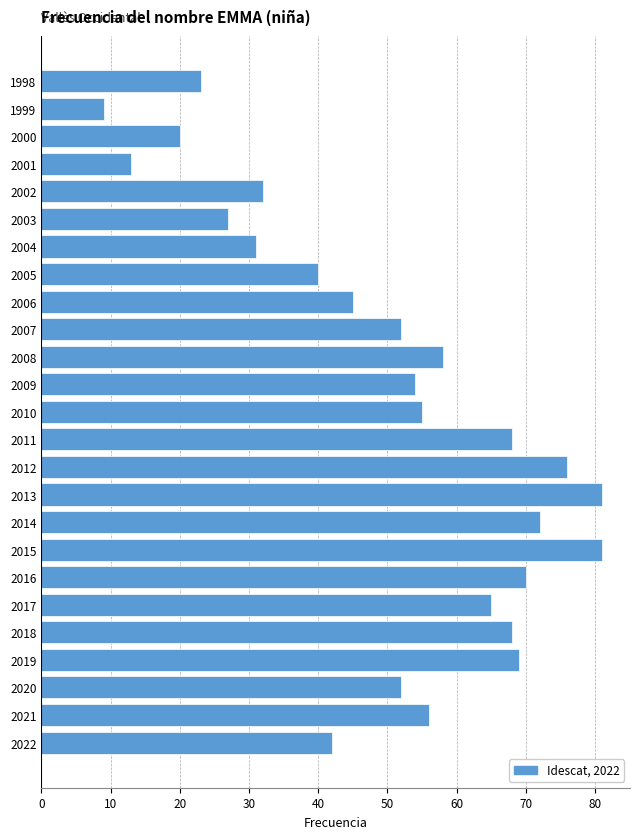

What is the maximum value shown in the chart?

81